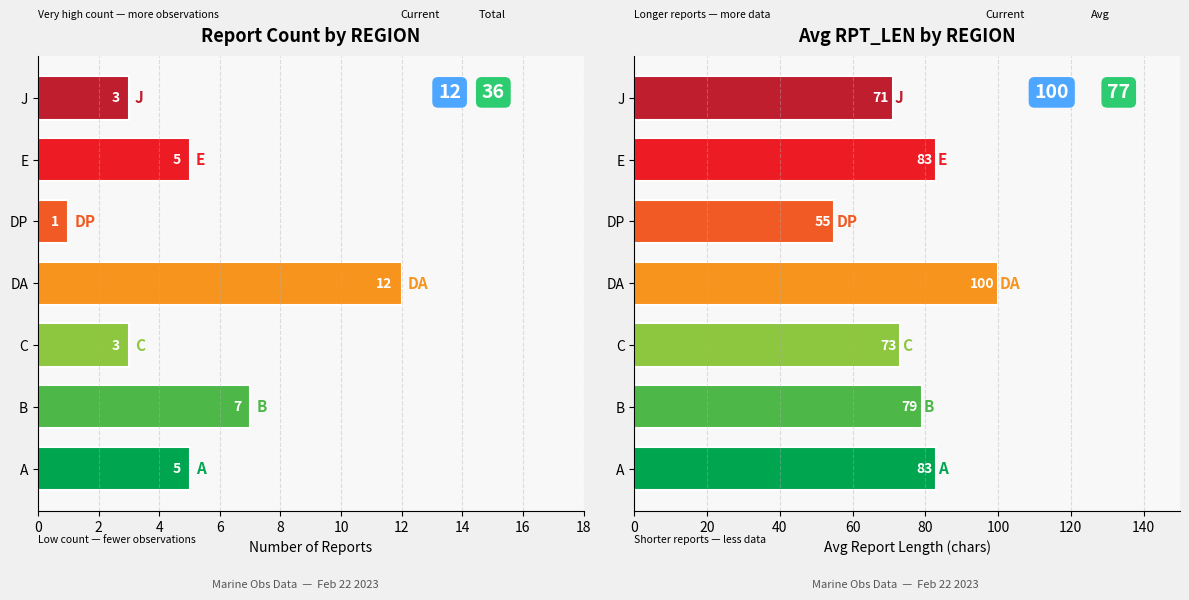

What is the maximum value for Count?

12